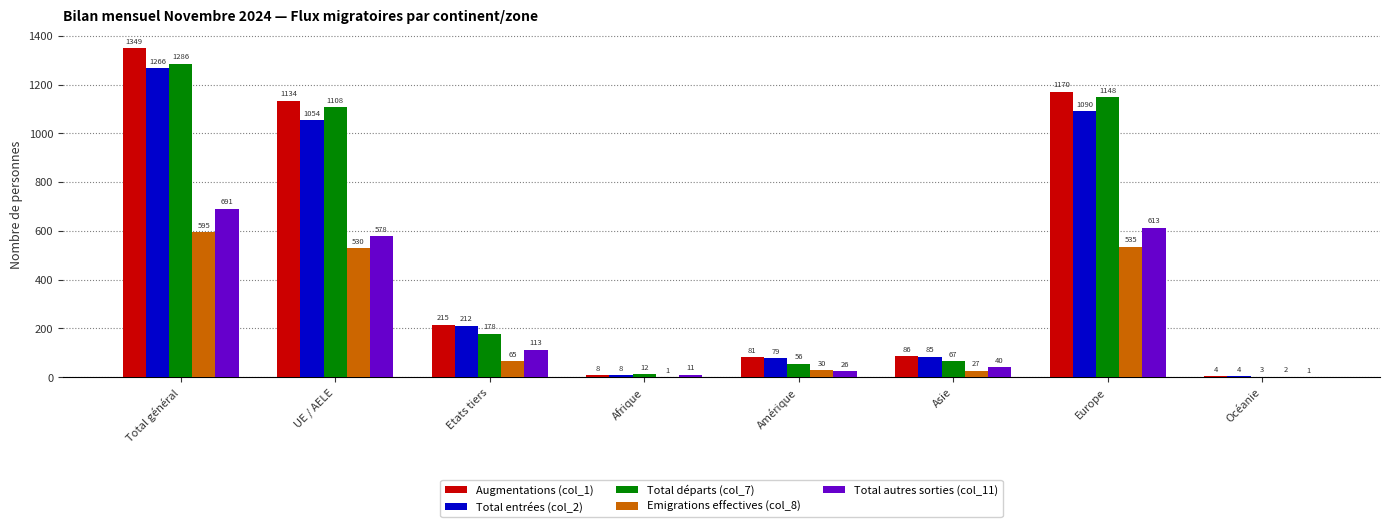

At which category is the sum across all series the highest?

Total général